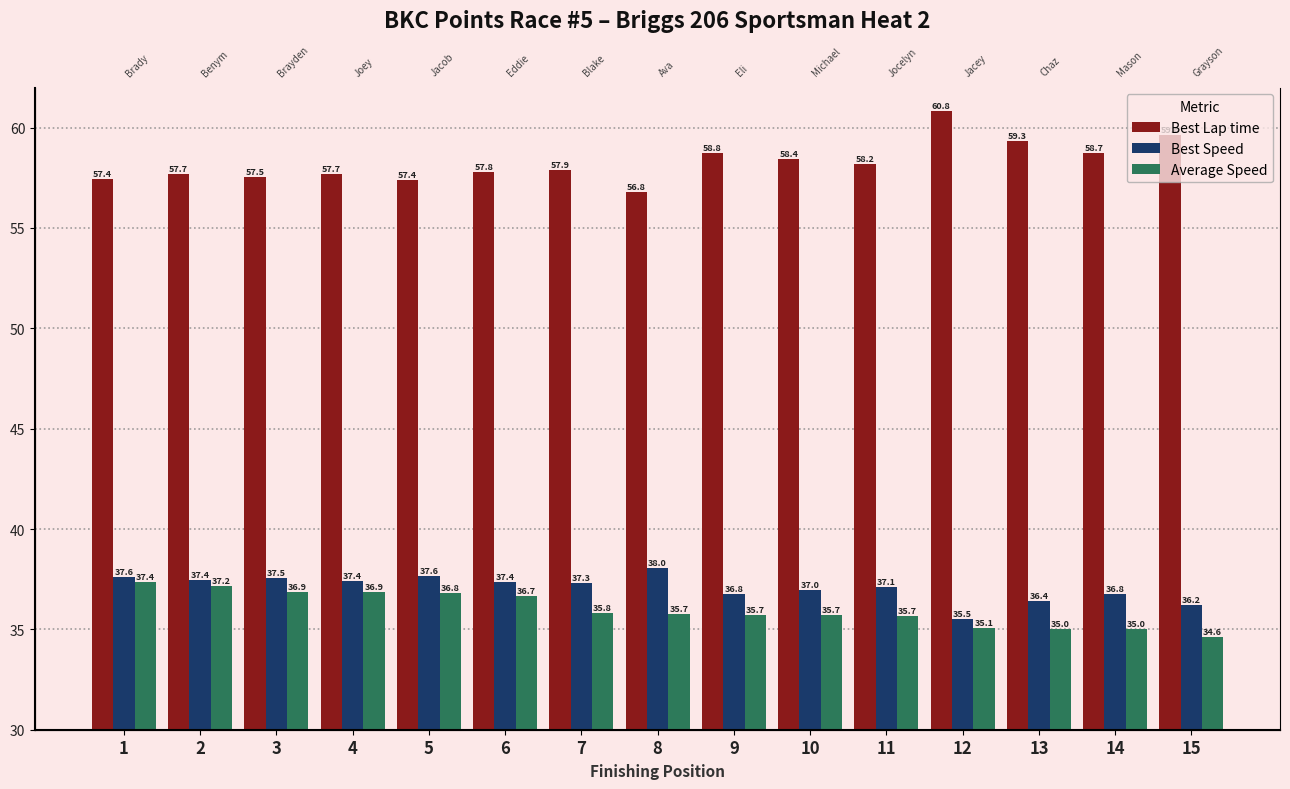

Does the chart contain any negative values?

No